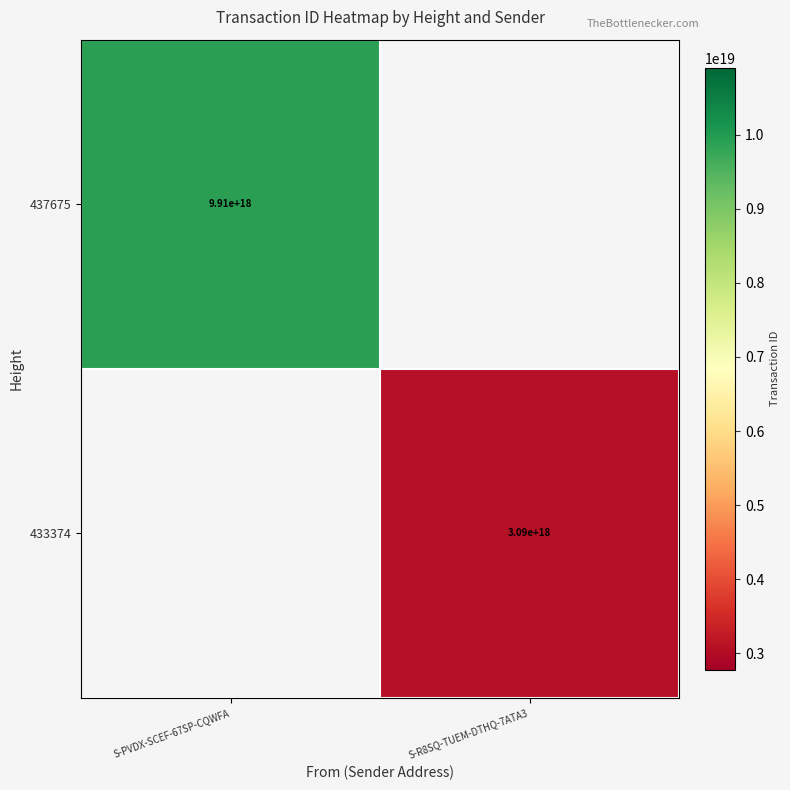

The value of 433374 at S-R8SQ-TUEM-DTHQ-7ATA3 is 4275274120881217536. True or false?

False